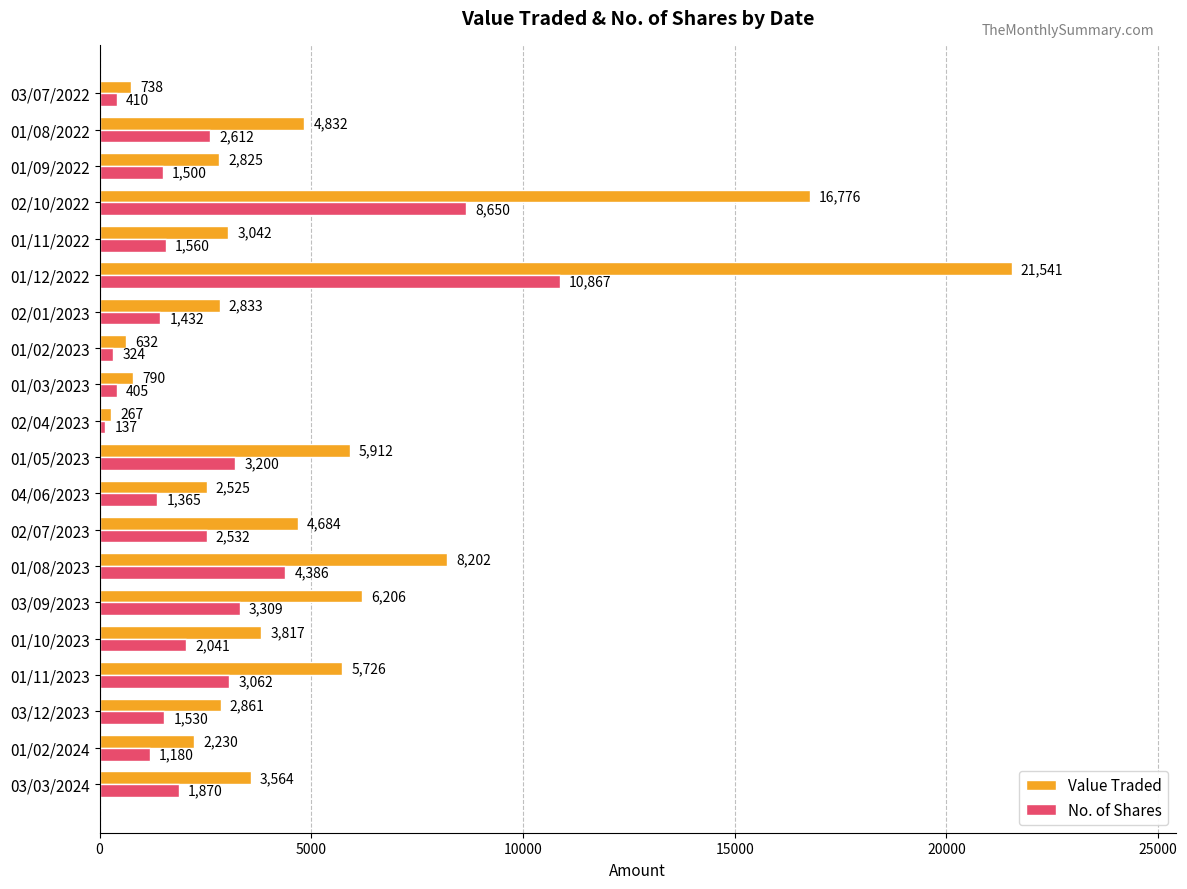

How many data points does each series have?

20